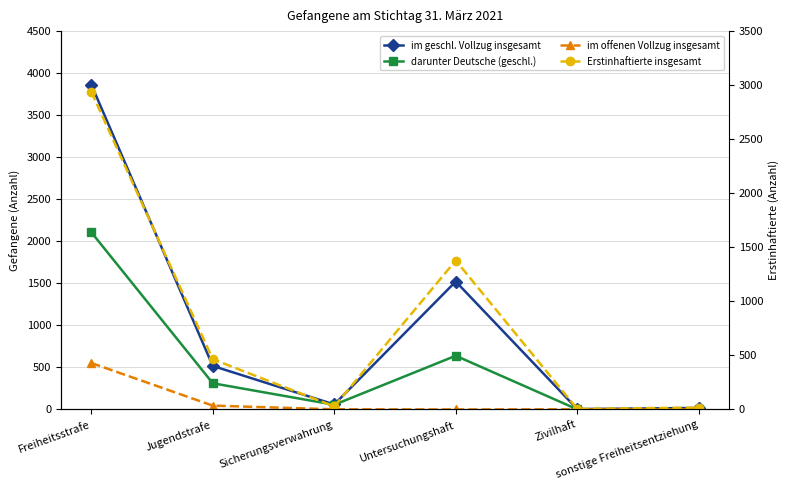

The value of im offenen Vollzug insgesamt at Zivilhaft is 2. True or false?

True